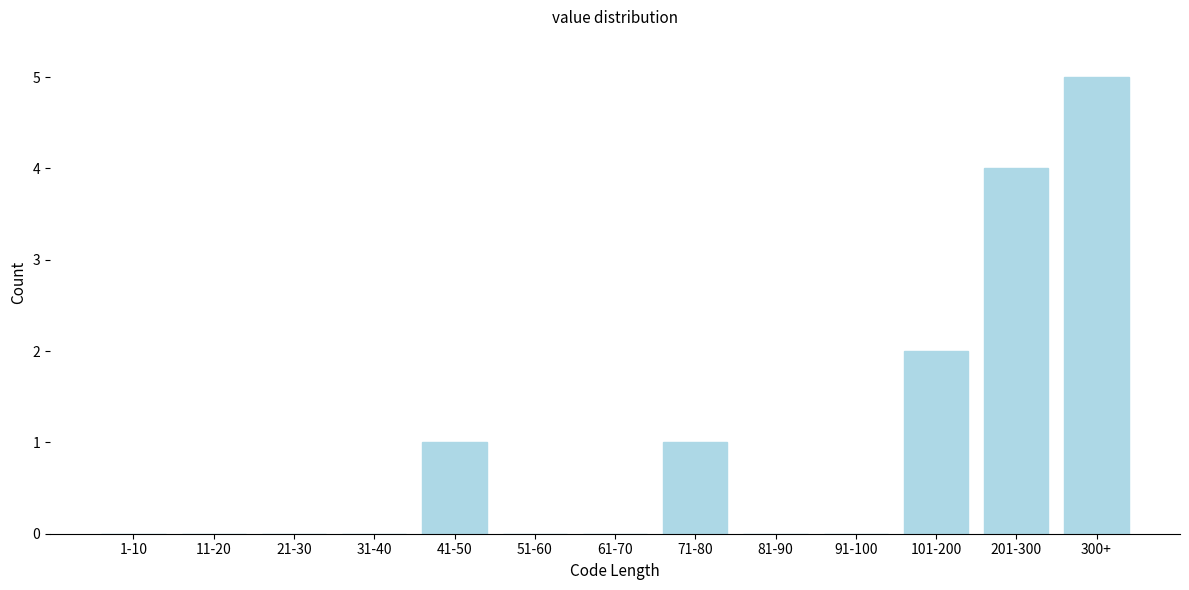

Reading left to right, list all the values displayed in this chart.

1-10=0	11-20=0	21-30=0	31-40=0	41-50=1	51-60=0	61-70=0	71-80=1	81-90=0	91-100=0	101-200=2	201-300=4	300+=5